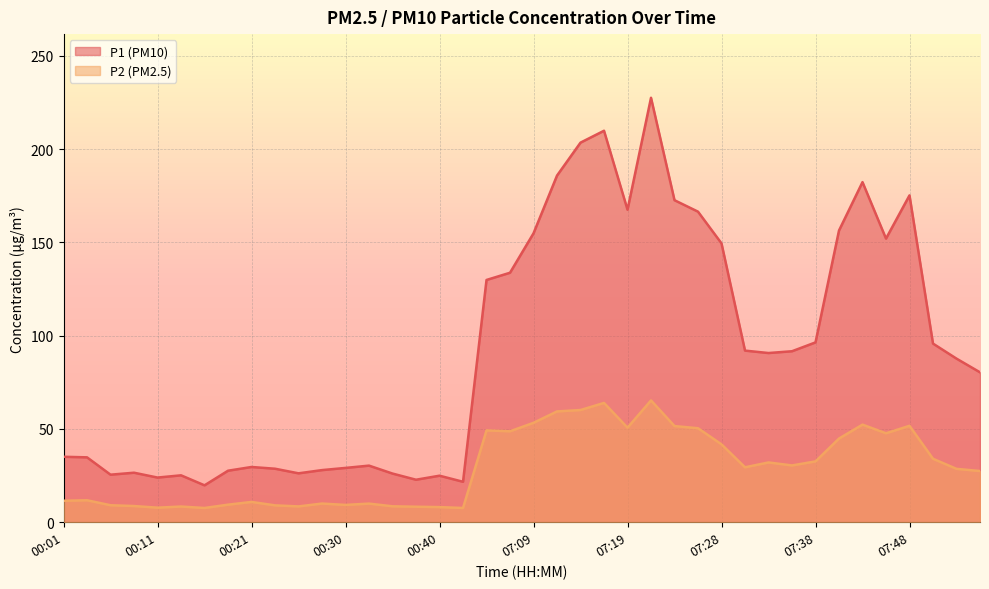

What is the maximum value for P1?

227.5